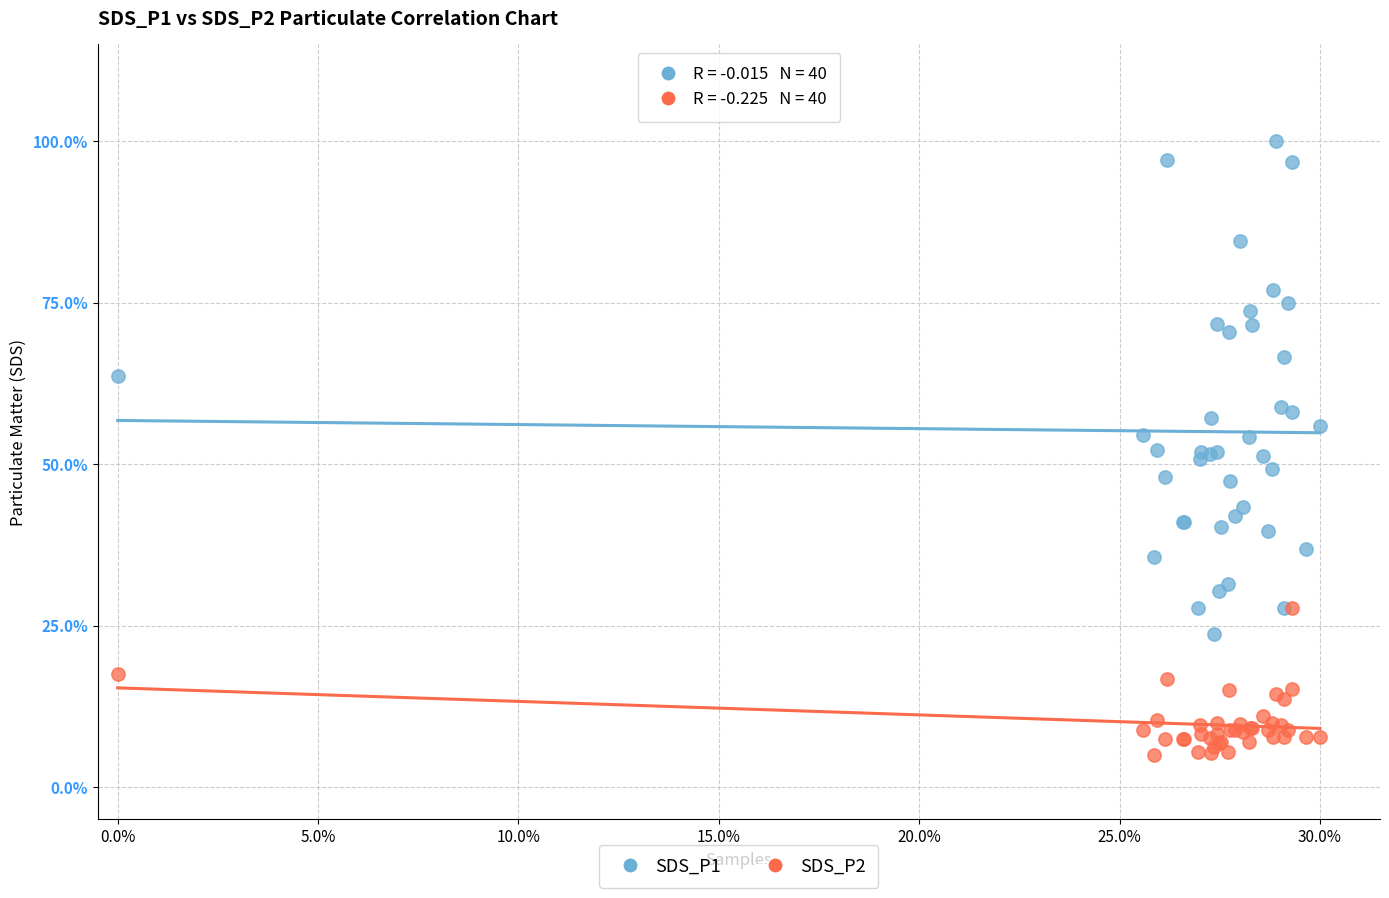

Which series reaches the minimum Y coordinate?

SDS_P2